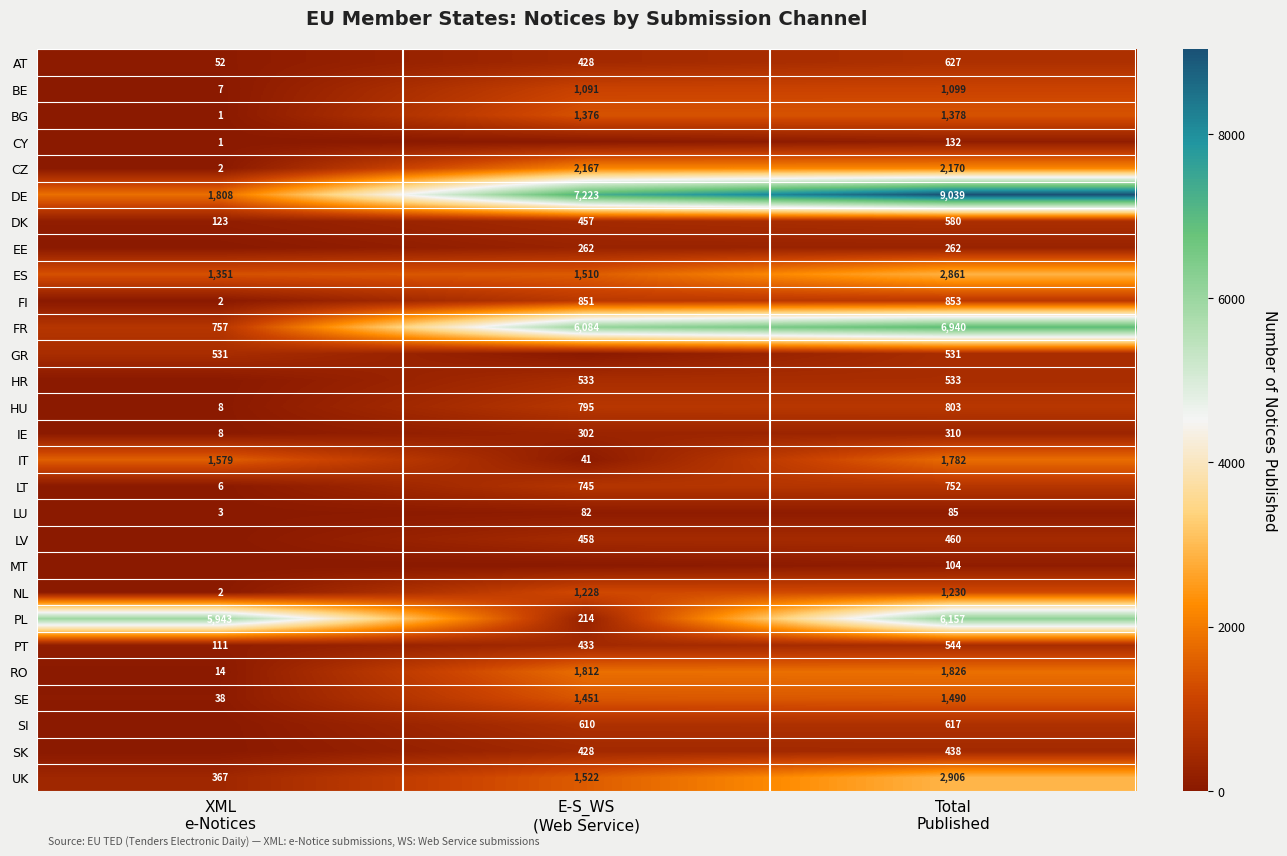

What is the spread (max minus min) of values at XML
e-Notices?

5943